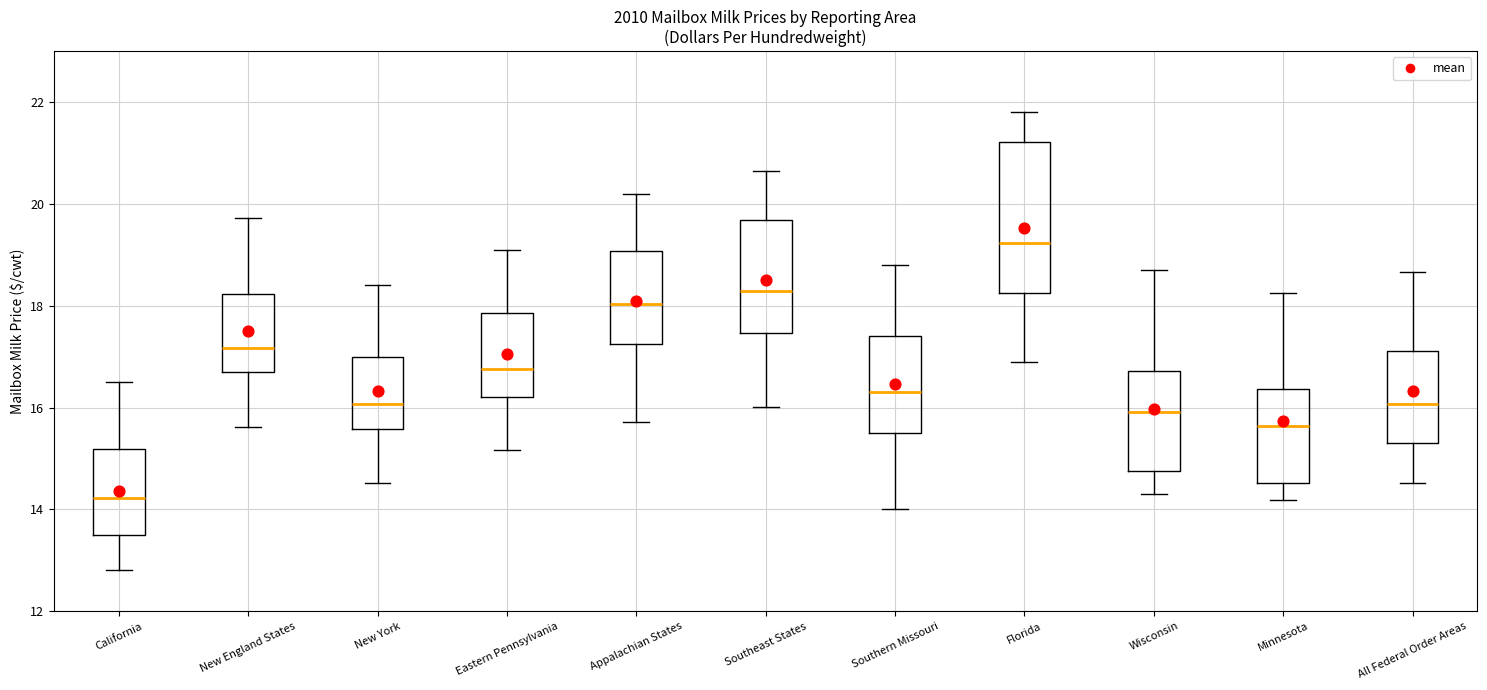

Which box is the tallest, from its lower edge to its upper edge?

Florida